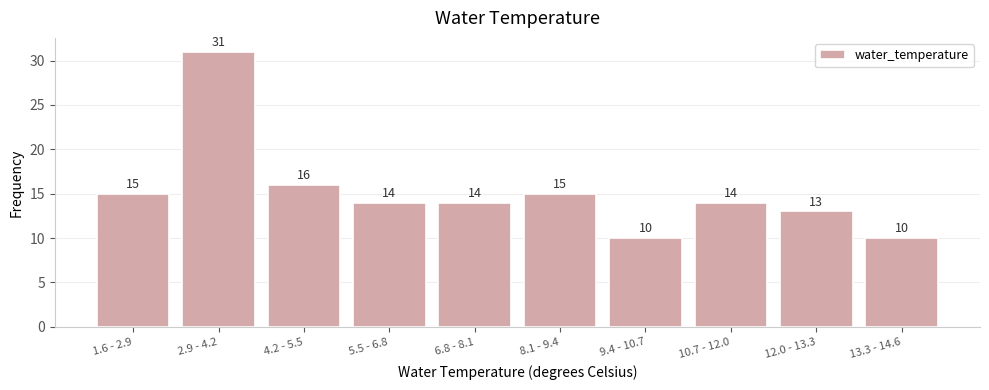

Reading left to right, list all the values displayed in this chart.

1.6 - 2.9=15	2.9 - 4.2=31	4.2 - 5.5=16	5.5 - 6.8=14	6.8 - 8.1=14	8.1 - 9.4=15	9.4 - 10.7=10	10.7 - 12.0=14	12.0 - 13.3=13	13.3 - 14.6=10